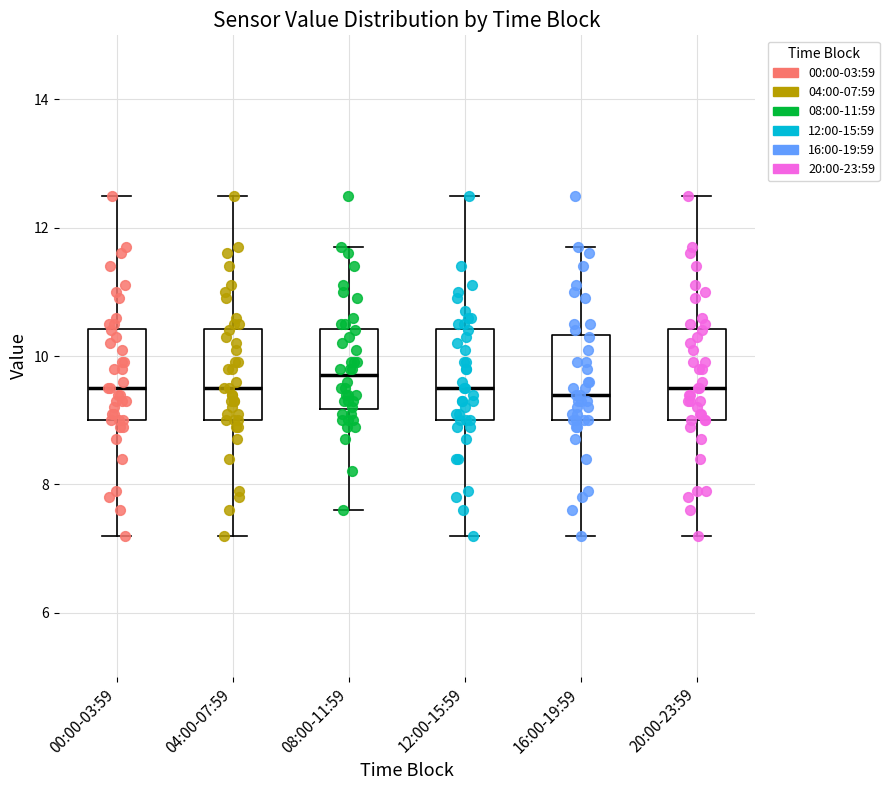

Reading left to right, transcribe this box plot: for each box, give where its median line is, the range the box spans, and where its two whiskers end, as read against the y-axis. The values are not printed on the chart, so give them approximately, as read against the axis.

00:00-03:59: median 9.6, box 9.0 to 10.4, whiskers 7.2 to 12.6
04:00-07:59: median 9.6, box 9.0 to 10.4, whiskers 7.2 to 12.6
08:00-11:59: median 9.8, box 9.2 to 10.4, whiskers 7.6 to 11.8
12:00-15:59: median 9.6, box 9.0 to 10.4, whiskers 7.2 to 12.6
16:00-19:59: median 9.4, box 9.0 to 10.4, whiskers 7.2 to 11.8
20:00-23:59: median 9.6, box 9.0 to 10.4, whiskers 7.2 to 12.6